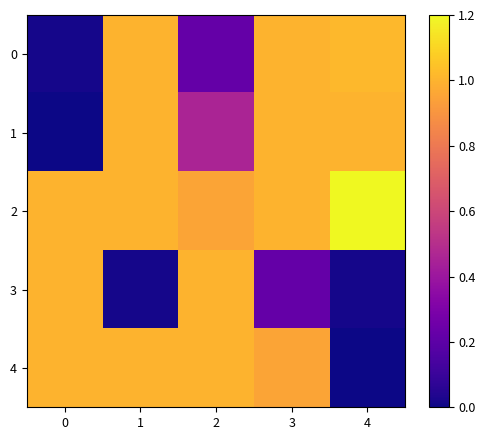

Reading left to right, extract all data points from this chart.

0: 0=0.0	1=1.0	2=0.2	3=1.0	4=1.0
1: 0=0.0	1=1.0	2=0.5	3=1.0	4=1.0
2: 0=1.0	1=1.0	2=1.0	3=1.0	4=2.0
3: 0=1.0	1=0.0	2=1.0	3=0.2	4=0.0
4: 0=1.0	1=1.0	2=1.0	3=1.0	4=0.0